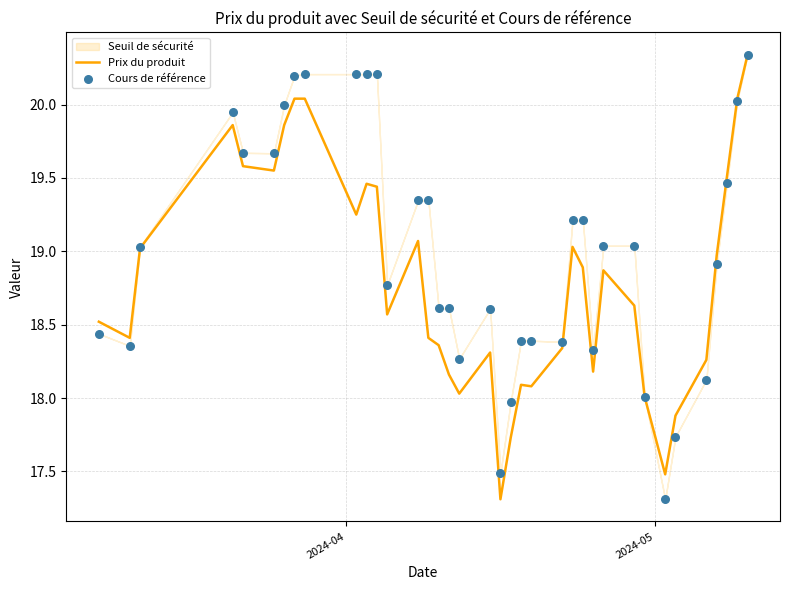

Which series reaches the maximum Y coordinate?

Prix du produit